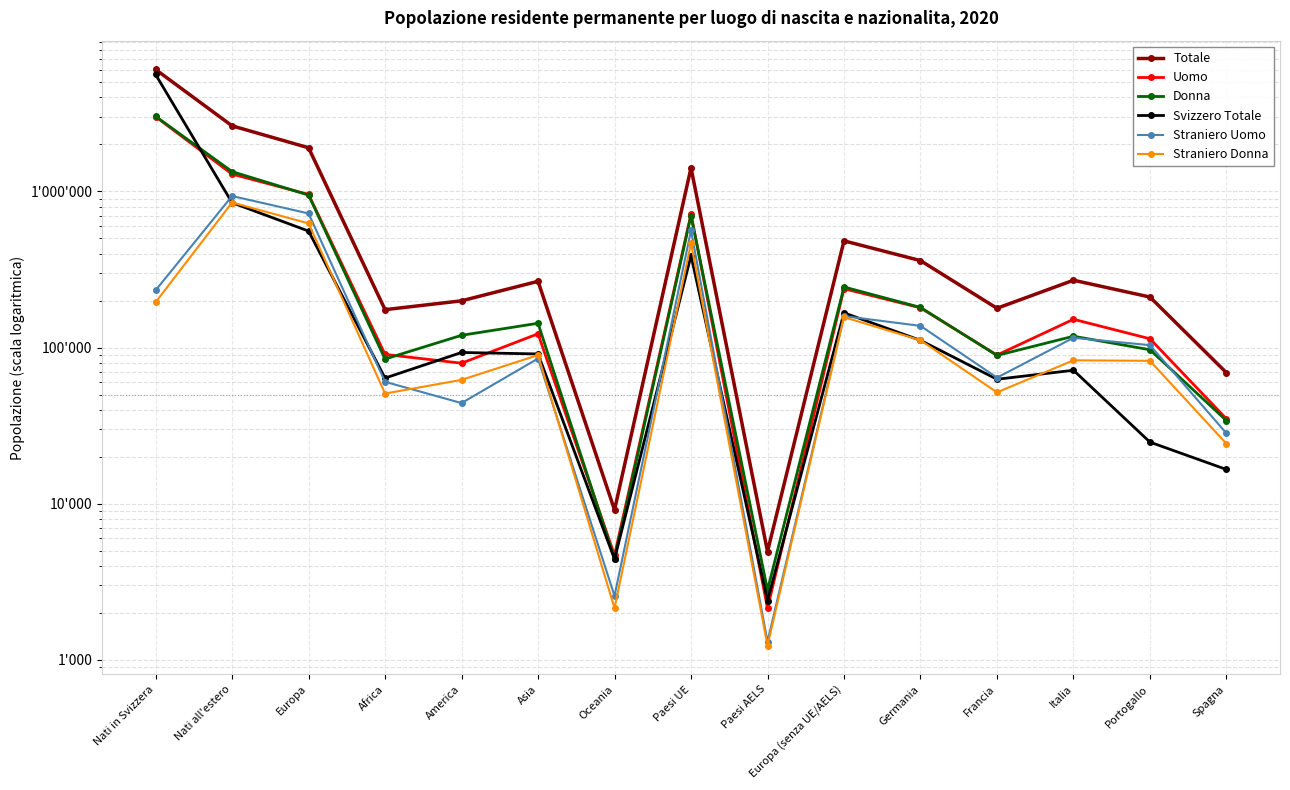

List the labels in order of Svizzero Totale value, smallest first.

Paesi AELS, Oceania, Spagna, Portogallo, Francia, Africa, Italia, Asia, America, Germania, Europa (senza UE/AELS), Paesi UE, Europa, Nati all'estero, Nati in Svizzera